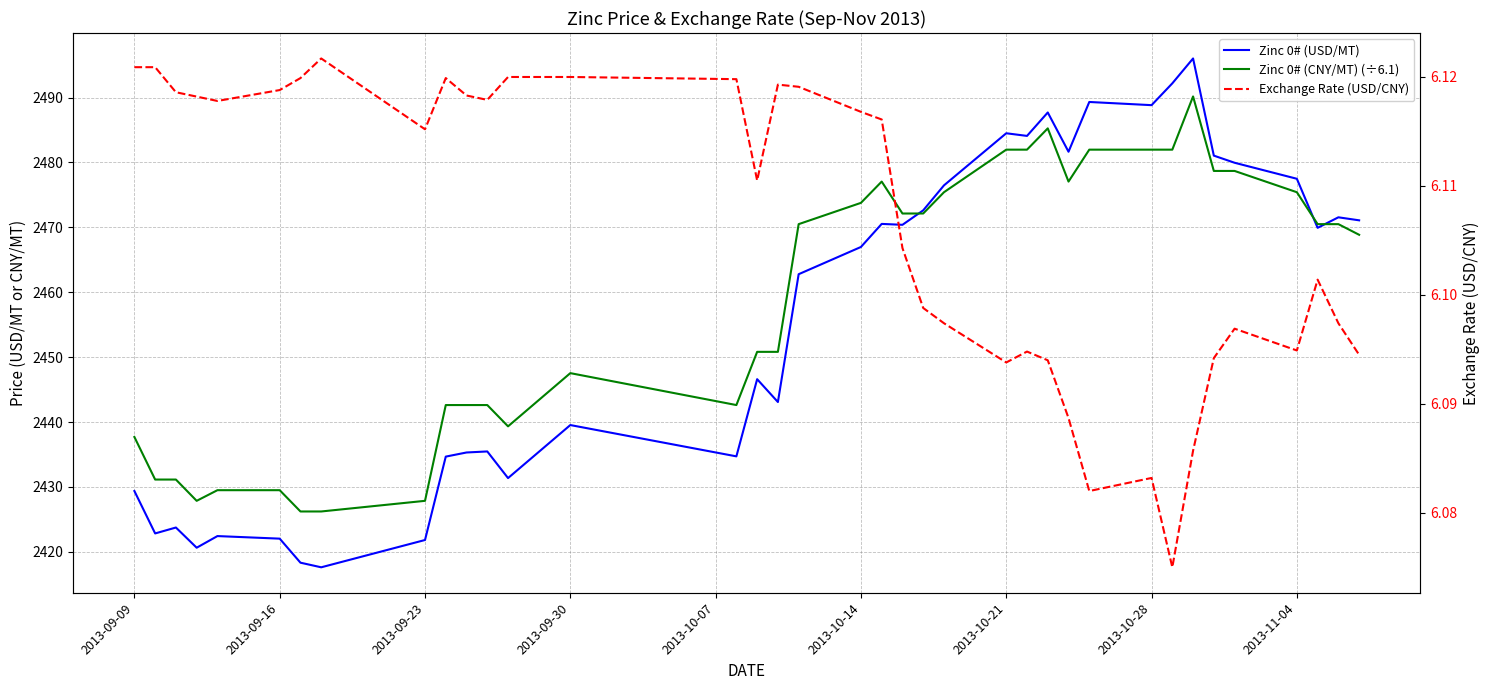

True or false: Zinc 0# (USD/MT) and Zinc 0# (CNY/MT) (÷6.1) cross at least once.

True